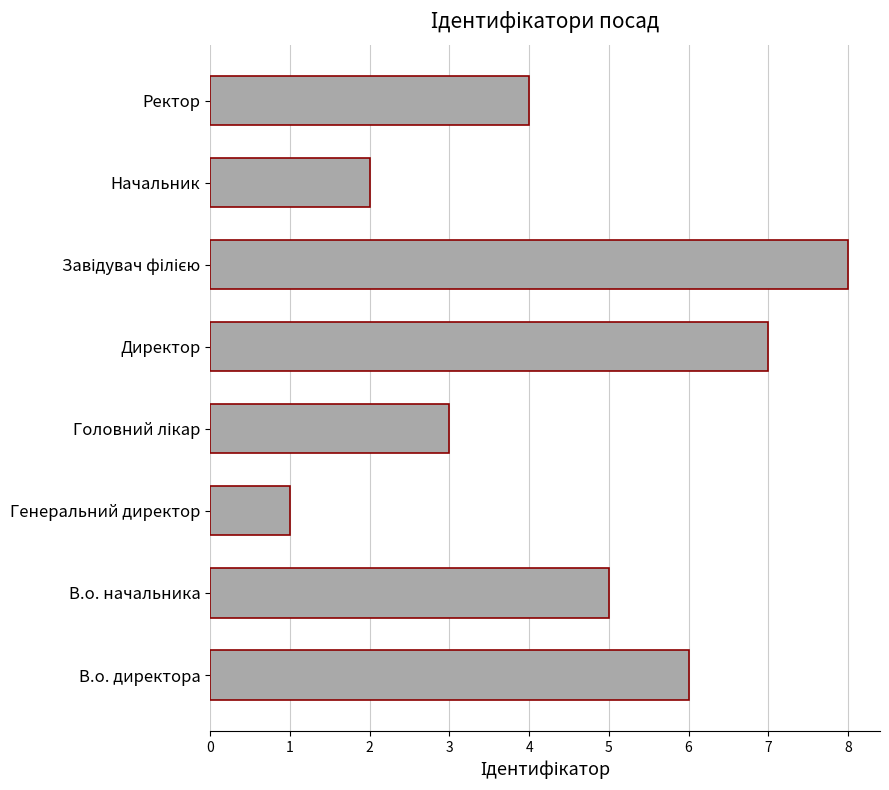

Is it true that the value at Начальник is 2?

True